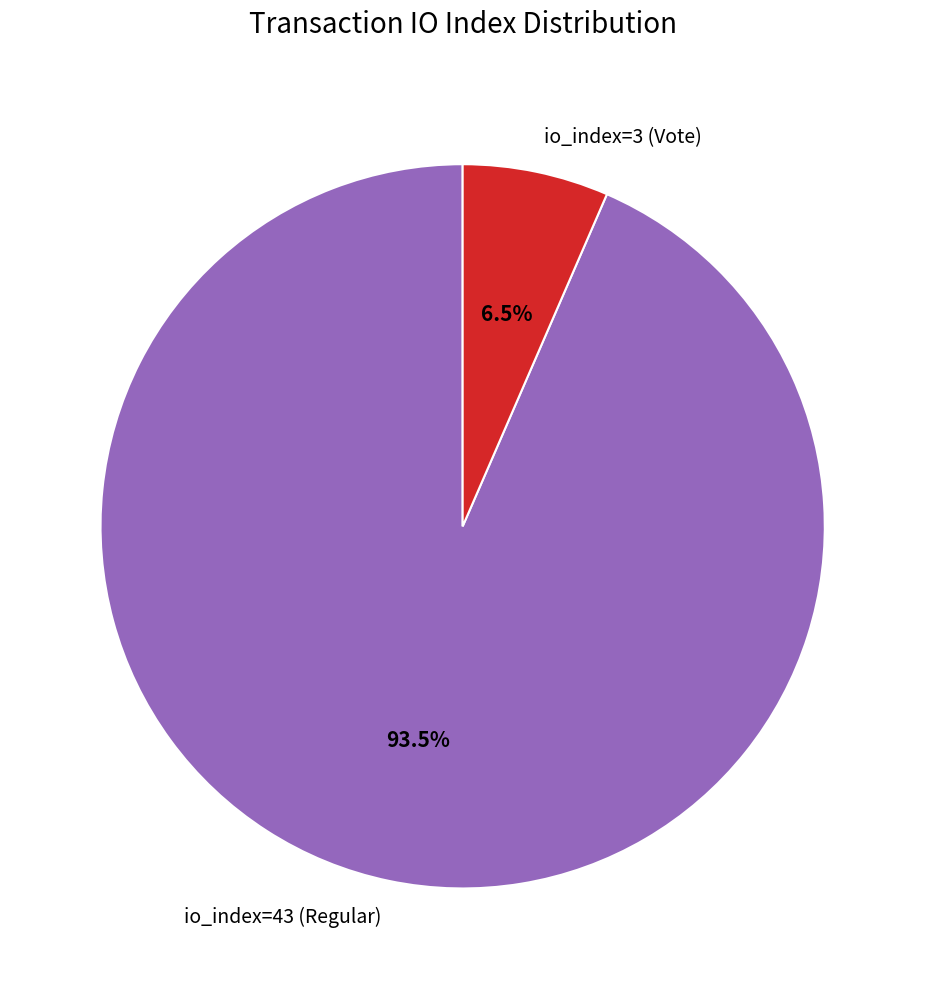

Which has a higher value, io_index=43 (Regular) or io_index=3 (Vote)?

io_index=43 (Regular)